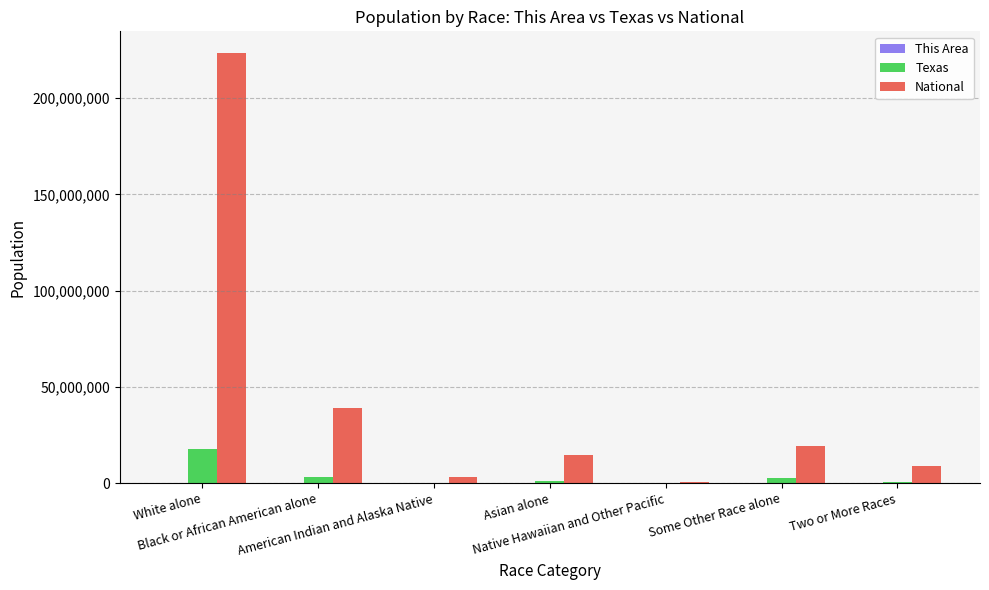

Which series has the largest total across all categories?

National